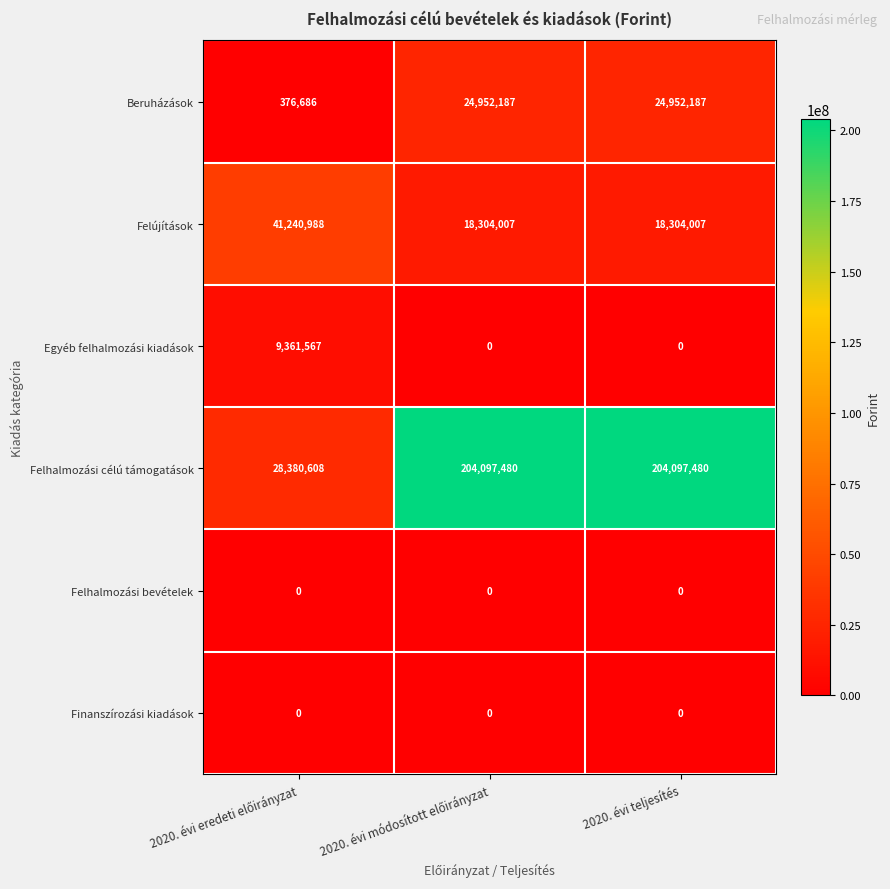

Which series has the largest total across all categories?

Felhalmozási célú támogatások